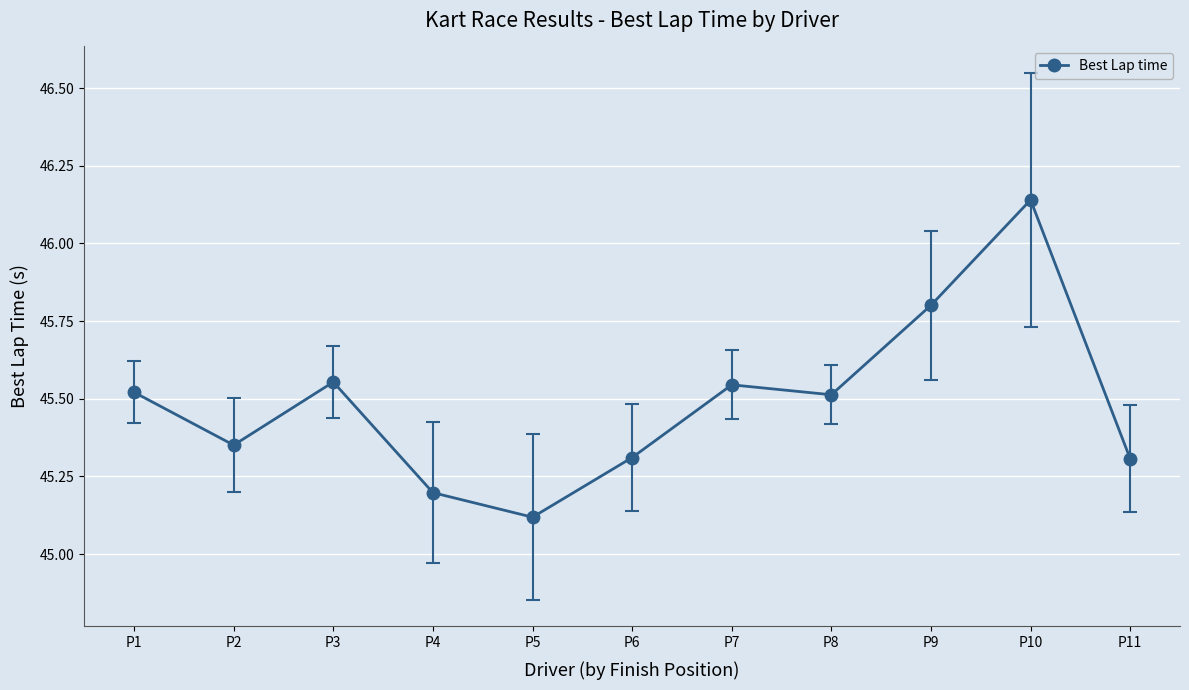

Is it true that the value at P7 is 27.6?

False